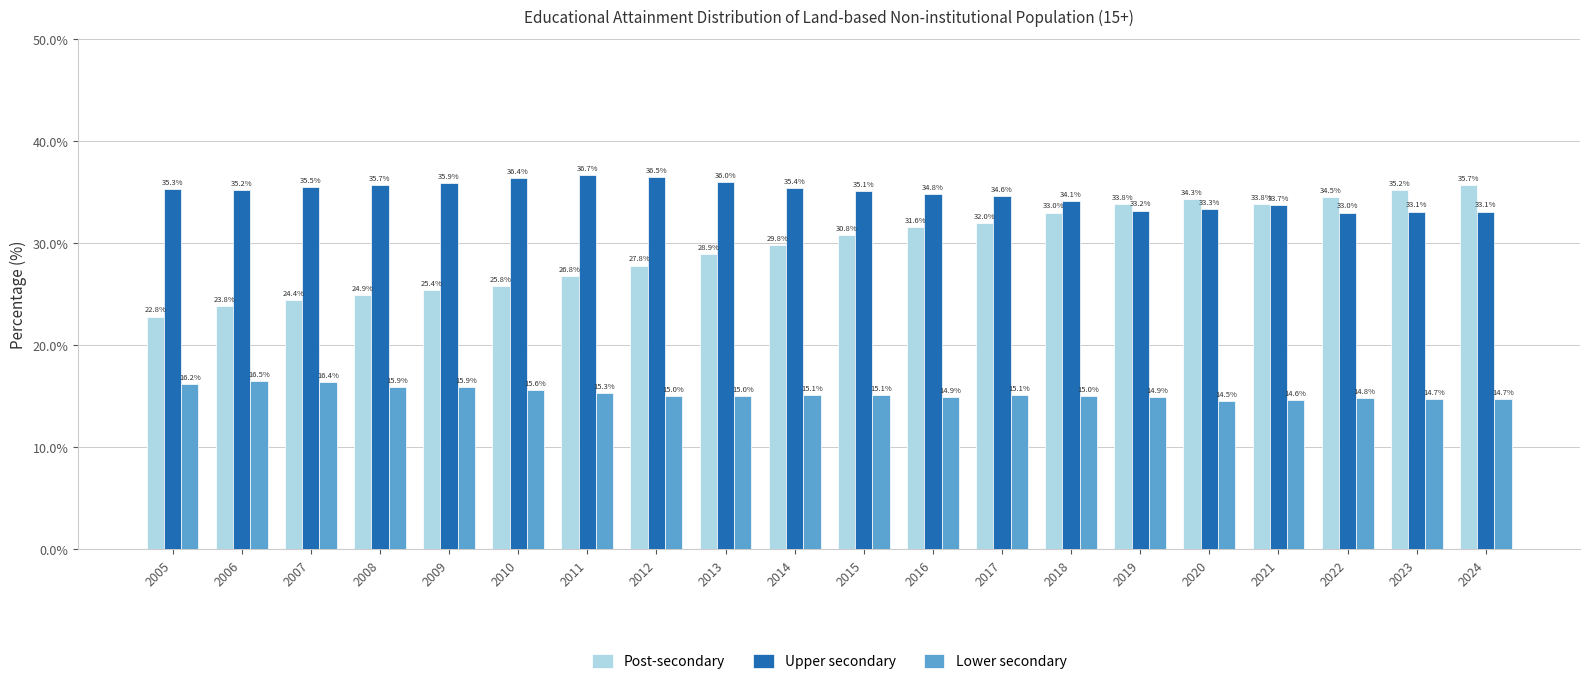

At which label does Post-secondary reach its minimum?

2005